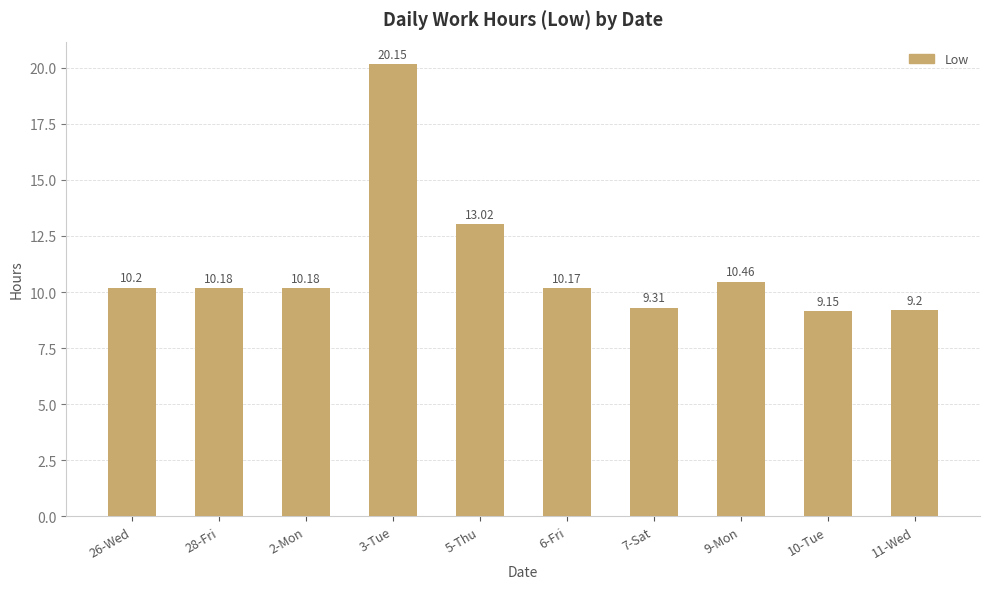

What is the change in value from 28-Fri to 5-Thu?

+2.8